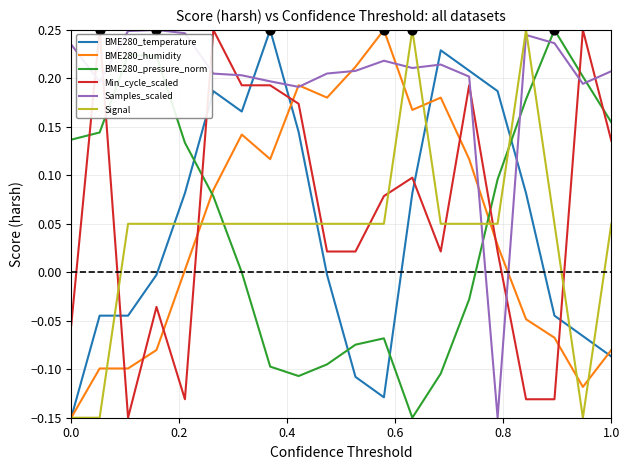

How many intersections are there between BME280_pressure_norm and Min_cycle_scaled?

6